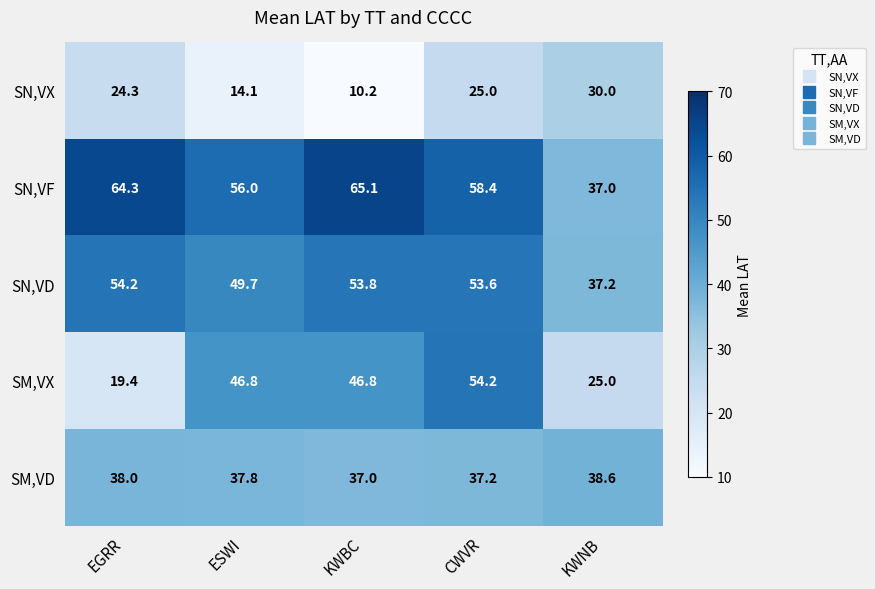

Reading right to left, extract all data points from this chart.

SN,VX: KWNB=30.0	CWVR=25.0	KWBC=10.2	ESWI=14.1	EGRR=24.3
SN,VF: KWNB=37.0	CWVR=58.4	KWBC=65.1	ESWI=56.0	EGRR=64.3
SN,VD: KWNB=37.2	CWVR=53.6	KWBC=53.8	ESWI=49.7	EGRR=54.2
SM,VX: KWNB=25.0	CWVR=54.2	KWBC=46.8	ESWI=46.8	EGRR=19.4
SM,VD: KWNB=38.6	CWVR=37.2	KWBC=37.0	ESWI=37.8	EGRR=38.0